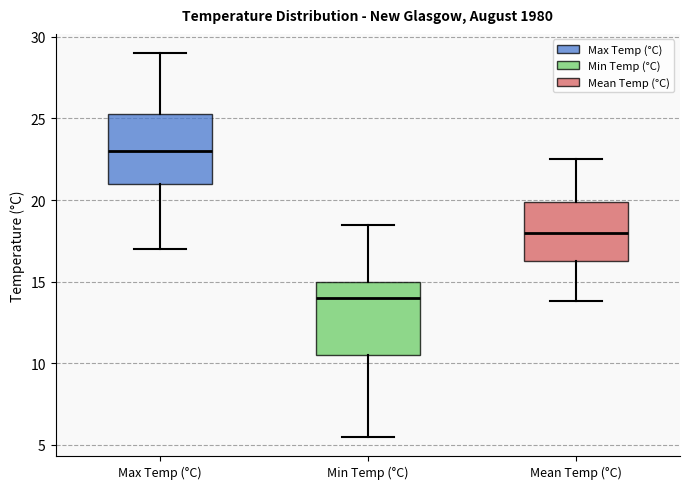

Reading left to right, transcribe this box plot: for each box, give where its median line is, the range the box spans, and where its two whiskers end, as read against the y-axis. The values are not printed on the chart, so give them approximately, as read against the axis.

Max Temp (°C): median 23.0, box 21.0 to 25.5, whiskers 17.0 to 29.0
Min Temp (°C): median 14.0, box 10.5 to 15.0, whiskers 5.5 to 18.5
Mean Temp (°C): median 18.0, box 16.5 to 20.0, whiskers 14.0 to 22.5